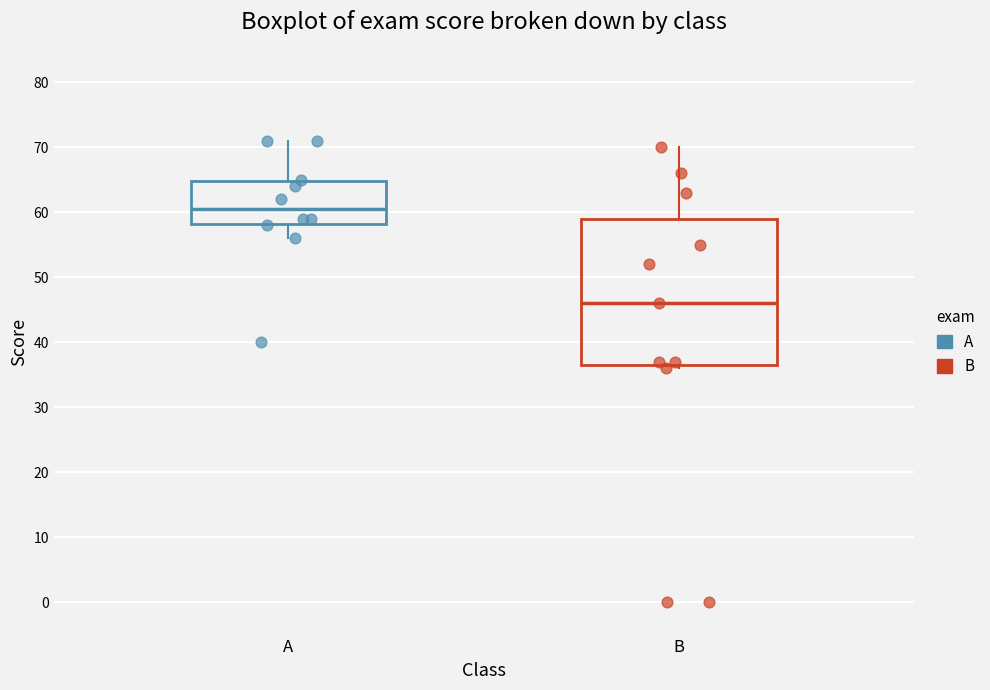

Comparing the boxes themselves (not the whiskers), which one is the tallest?

B